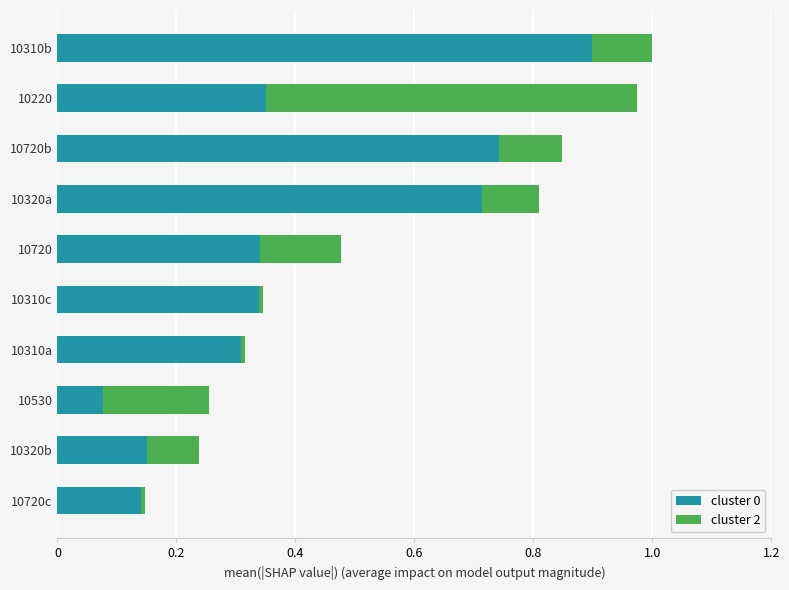

The cluster 0 series shows 0.2 at 10720c. True or false?

False